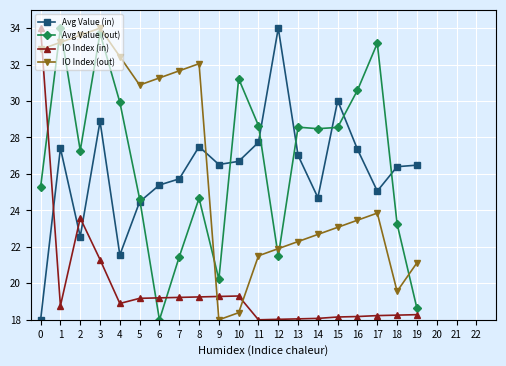

At which category does IO Index (in) reach its first local peak?

2